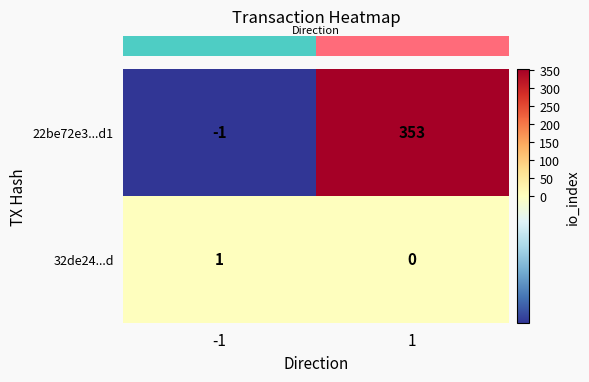

True or false: 22be72e3...d1 has a value of 353 at 1.

True